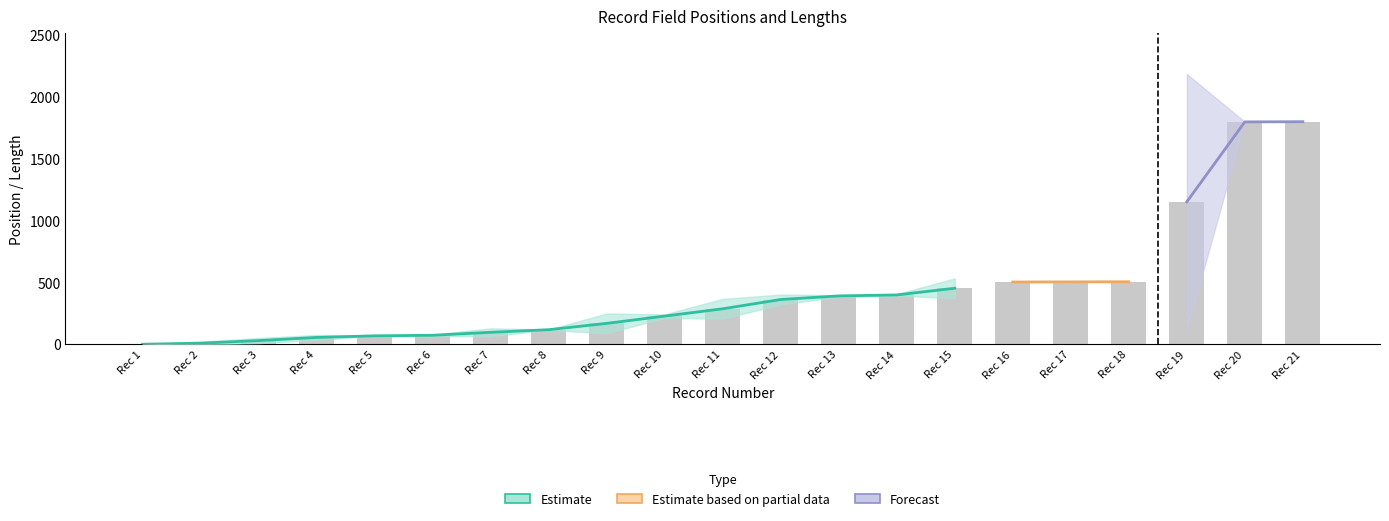

True or false: Position End has a value of 120 at 11.

False